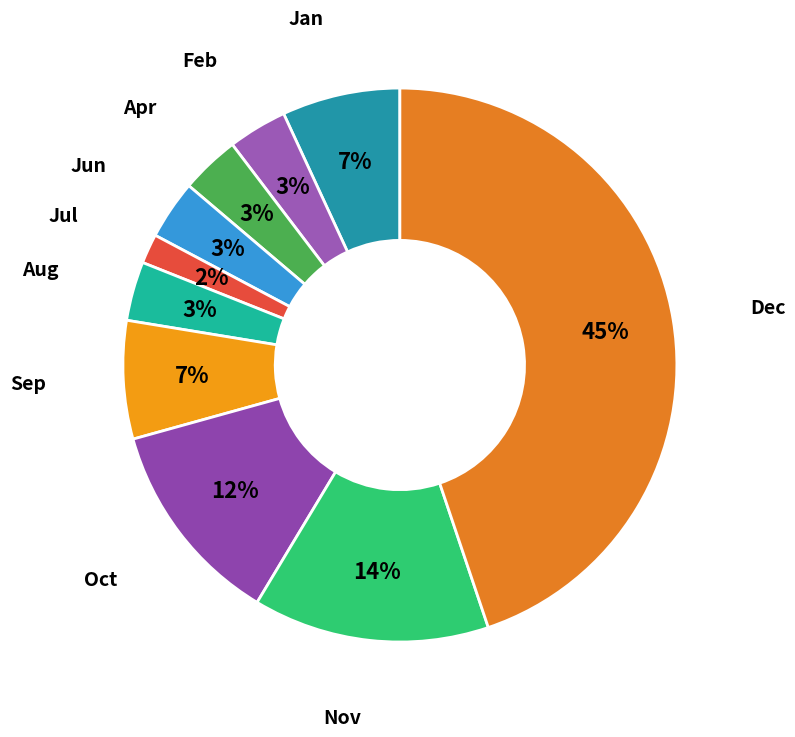

True or false: Nov accounts for 8% of the total.

False